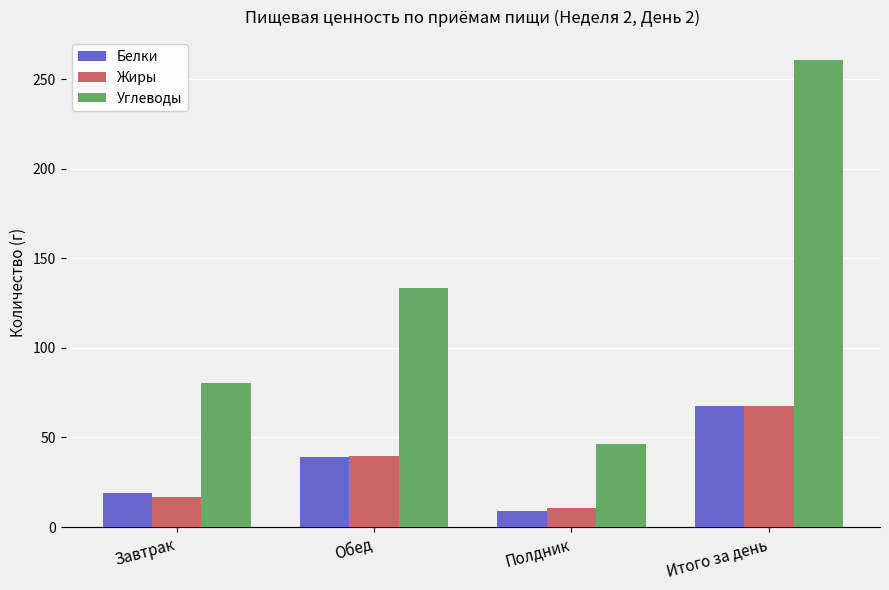

Rank the categories by Белки value from highest to lowest.

Итого за день, Обед, Завтрак, Полдник